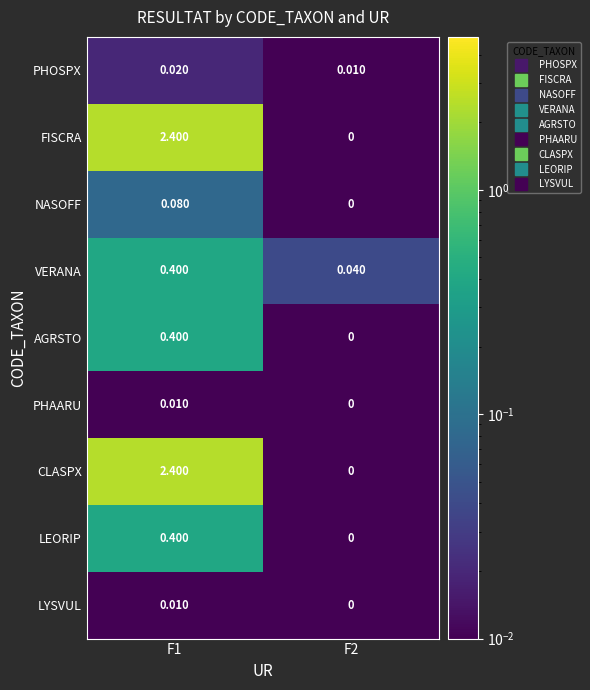

At which category is the sum across all series the highest?

F1